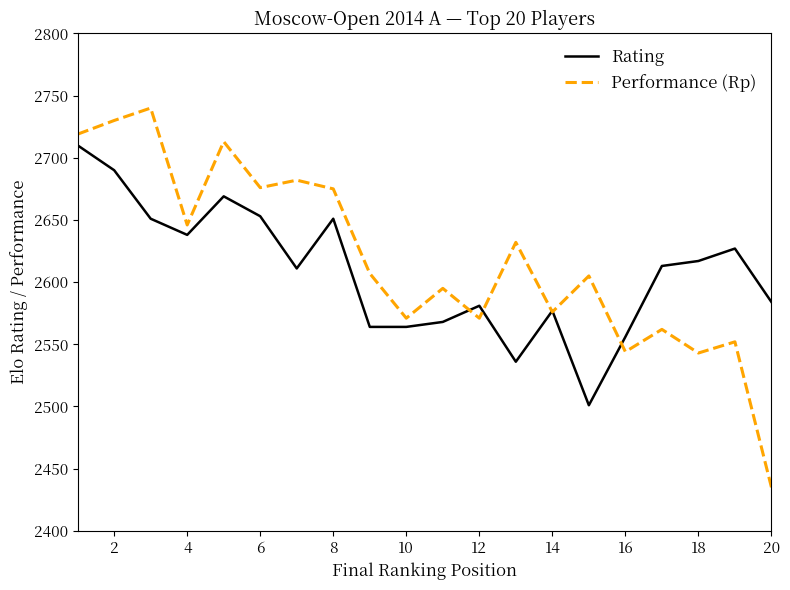

Which series has the largest range (max minus min)?

Performance (Rp)